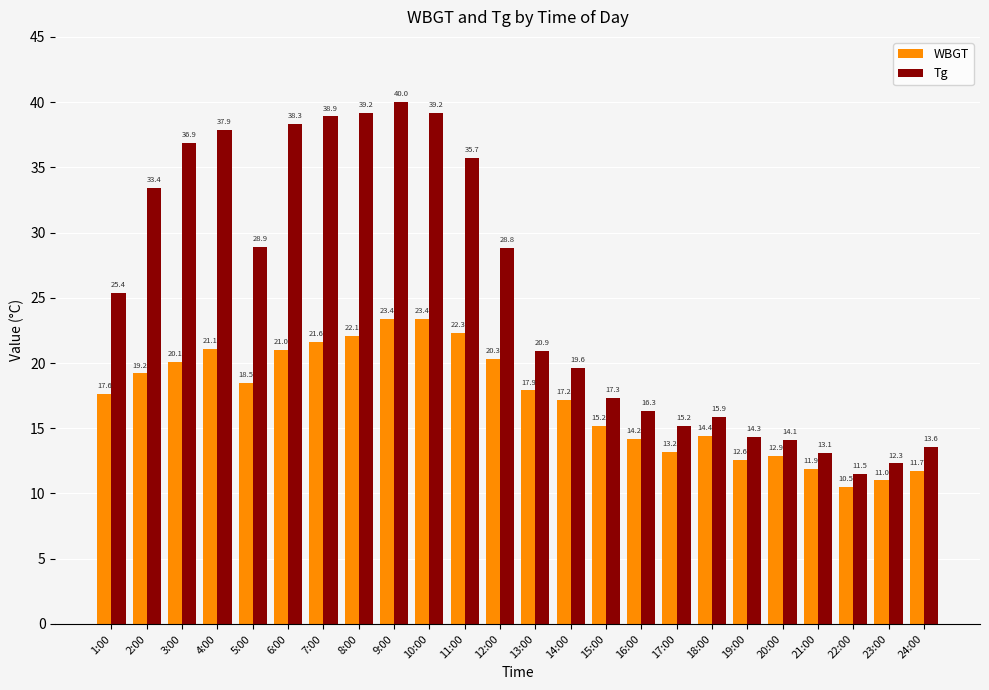

The WBGT series shows 34.5 at 2:00. True or false?

False